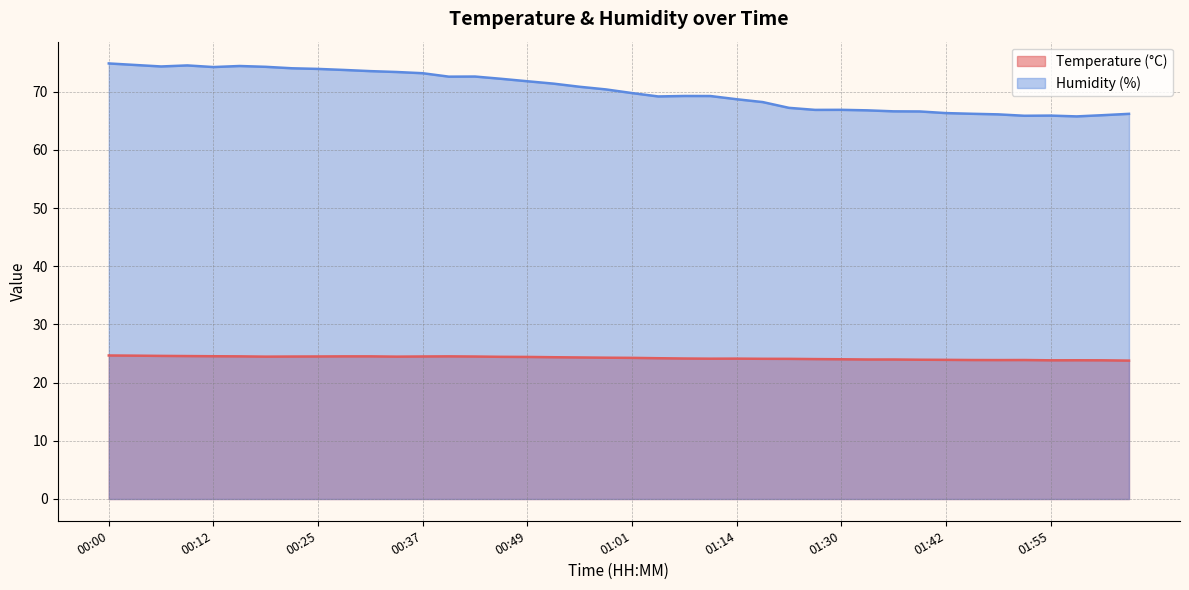

True or false: Humidity (%) and Temperature (°C) intersect in this chart.

False